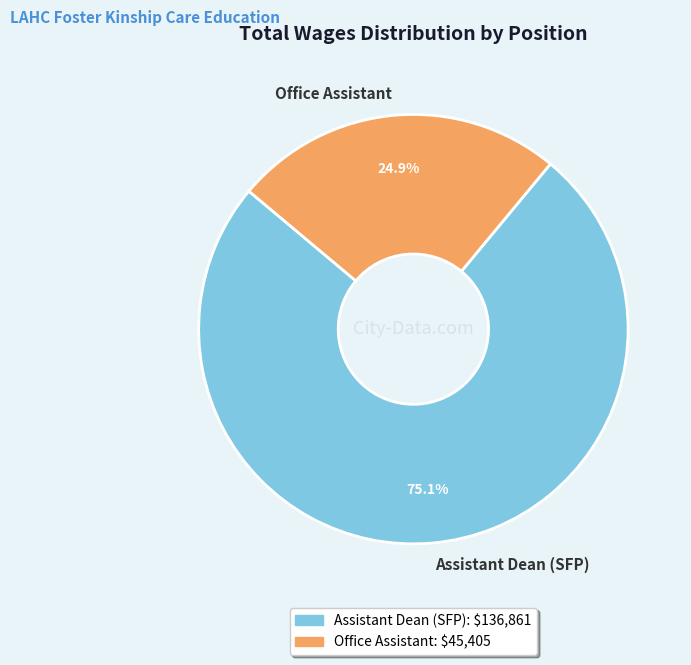

Combined, what portion of the pie is Assistant Dean (SFP) and Office Assistant?

100.0%